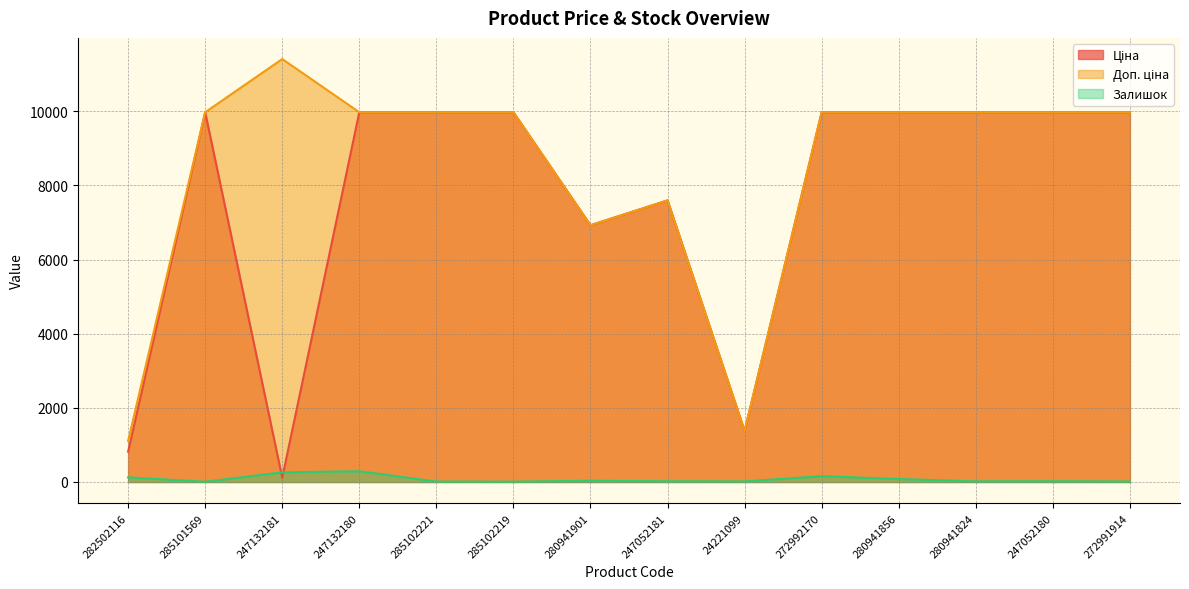

How many values in the Доп. ціна series are below 9974?

4